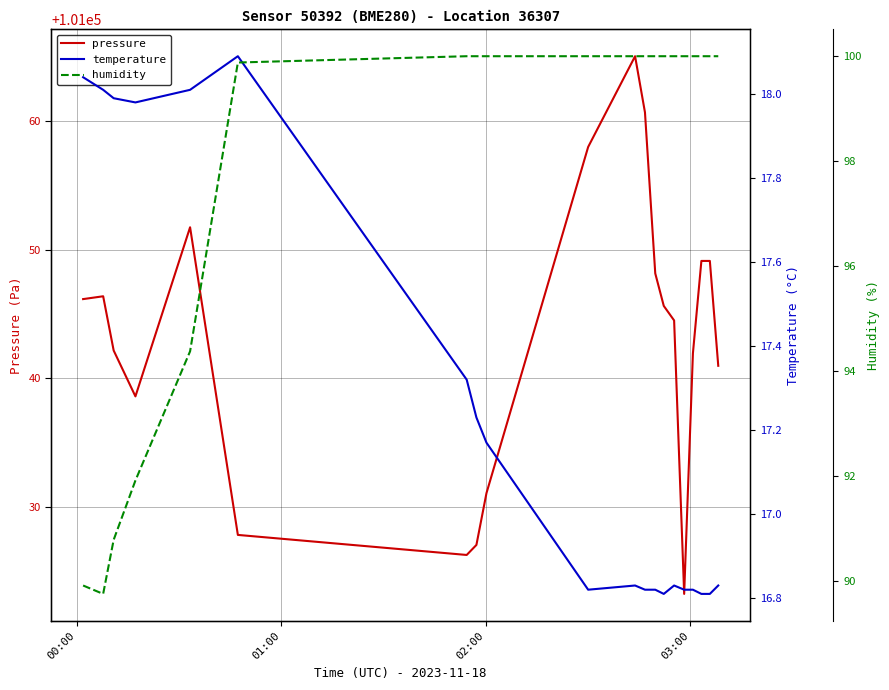

What is the average value of the temperature series?

17.2